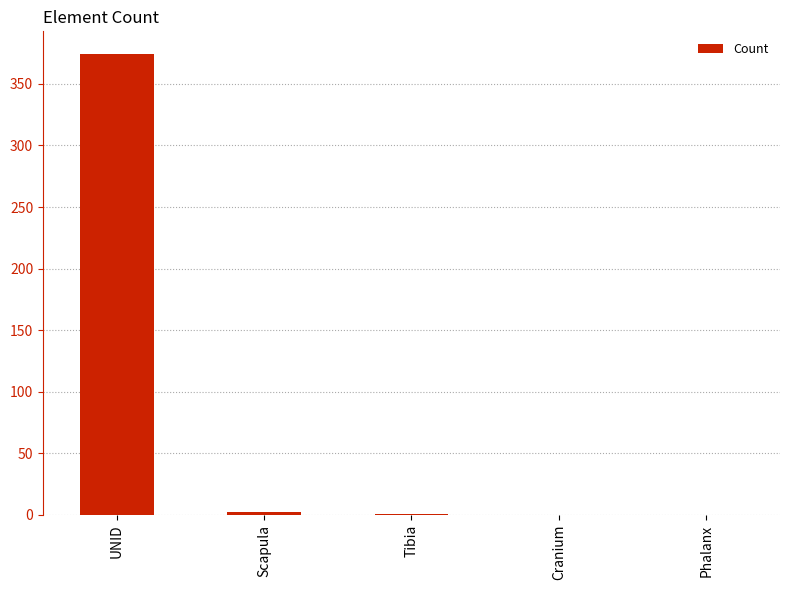

What is the sum of all values?

377